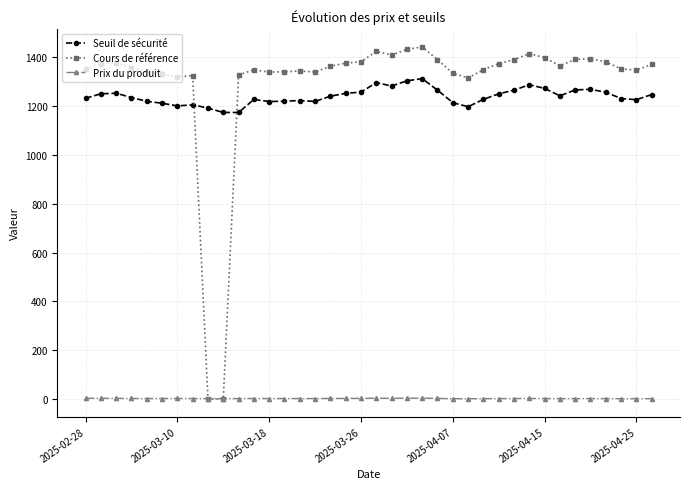

What is the average value of the Prix du produit series?

2.1